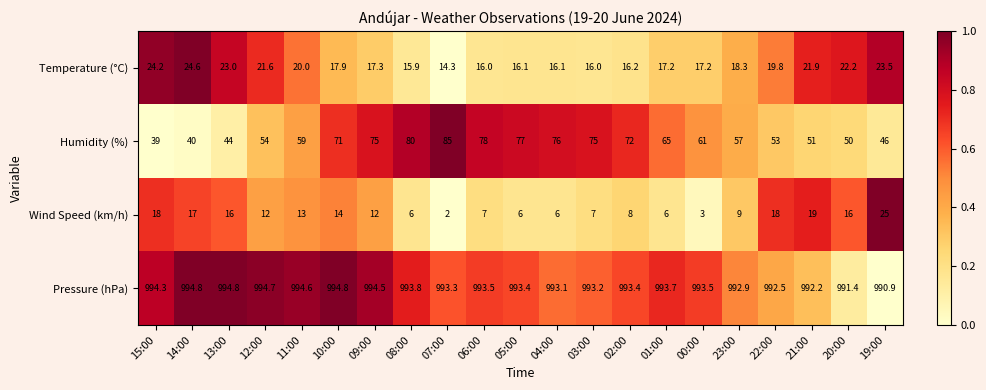

What is the approximate value of Humidity (%) at 14:00?

40.0